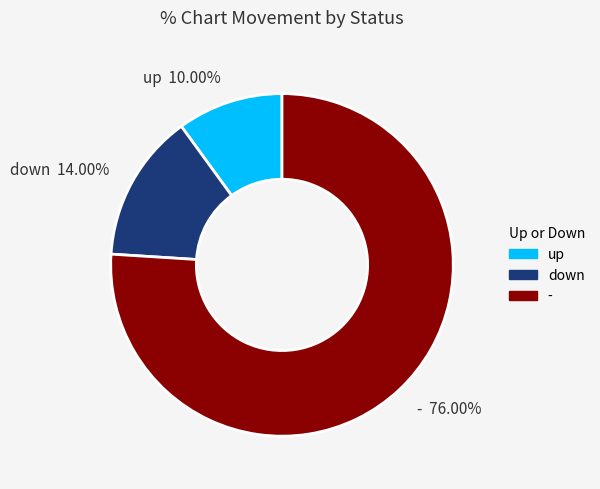

Rank the categories by value from lowest to highest.

up, down, -